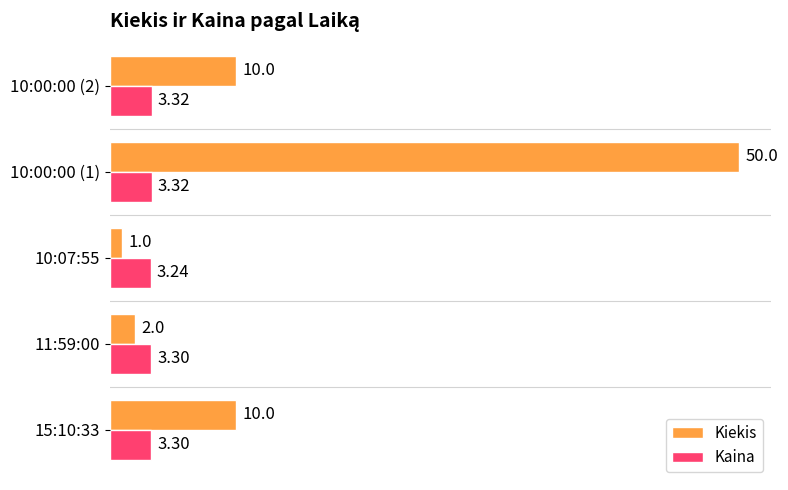

What is the sum of all Kiekis values?

73.0